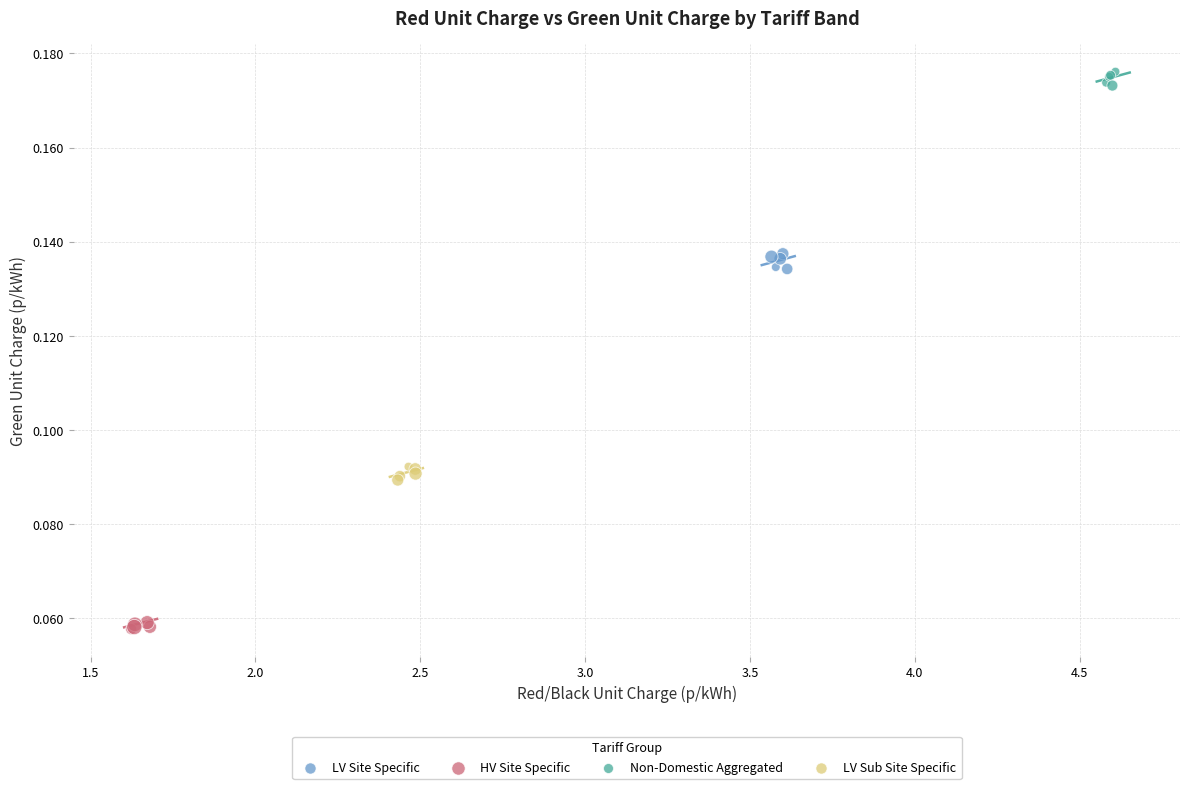

Which series reaches the maximum Y coordinate?

Non-Domestic Aggregated